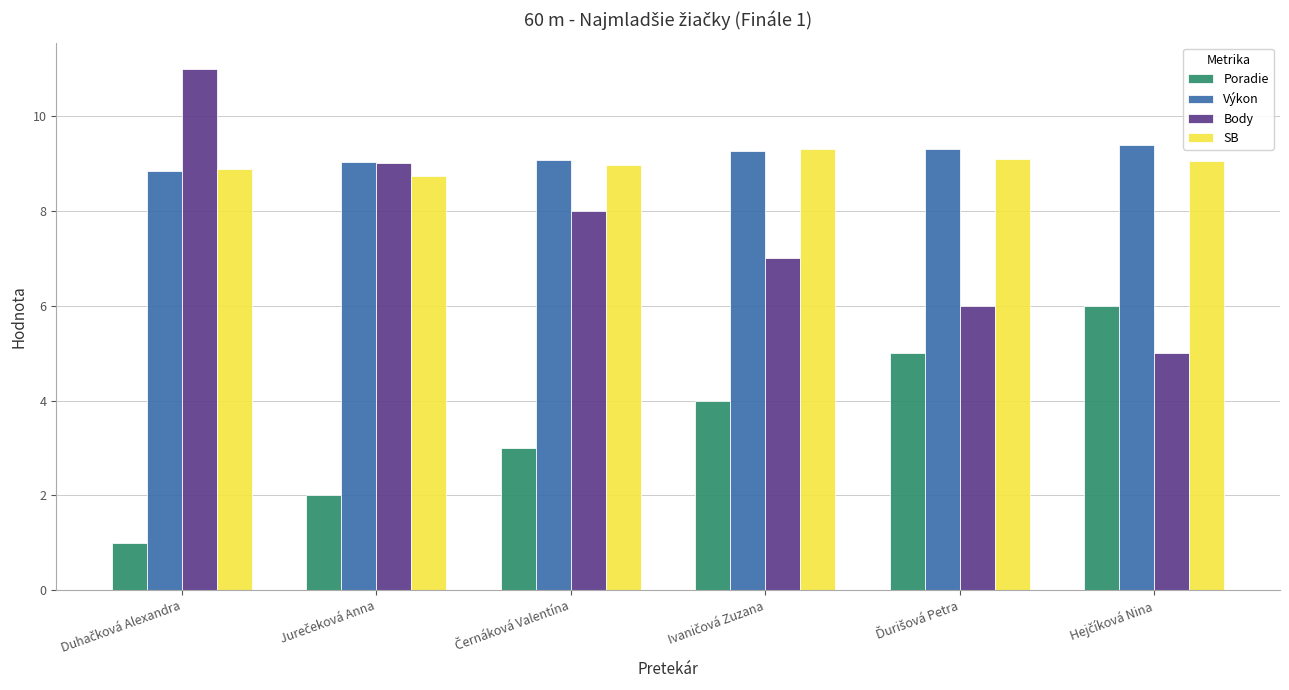

What is the difference between the maximum and minimum values in the SB series?

0.6